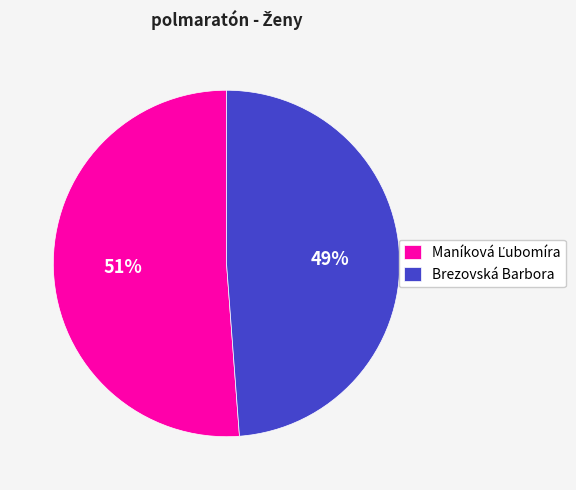

To the nearest percent, what is the difference between the largest and smallest slice percentages?

2%